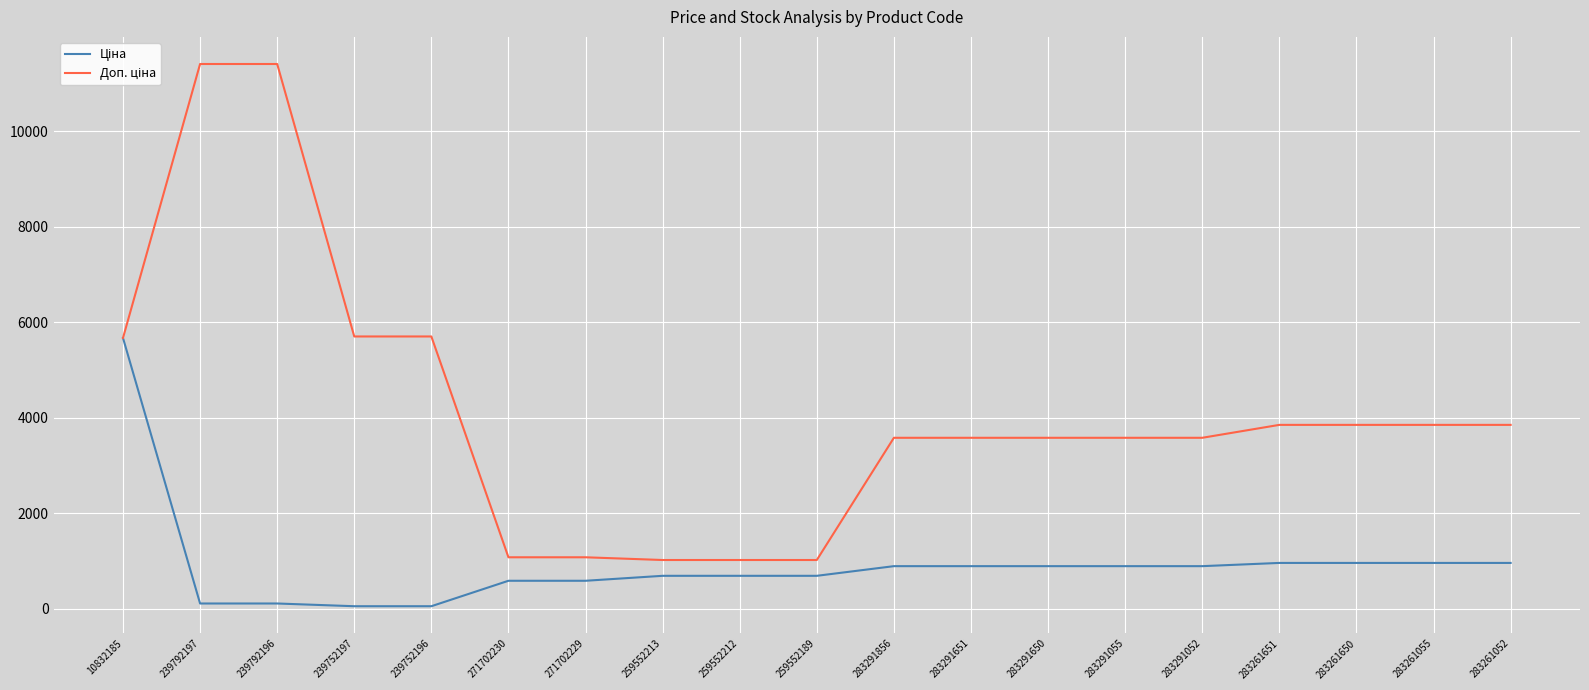

What is the maximum value shown in the chart?

11410.0